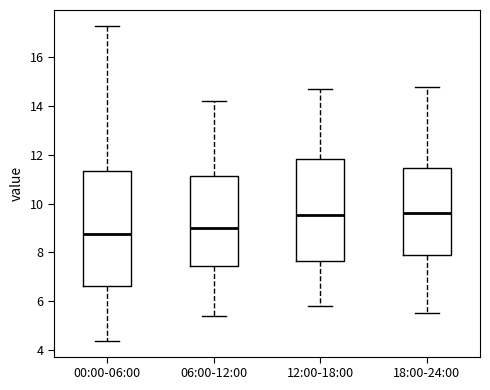

Where does the median line of the box for 06:00-12:00 sit on the y-axis? The values are not printed on the chart, so give them approximately, as read against the axis.

9.0